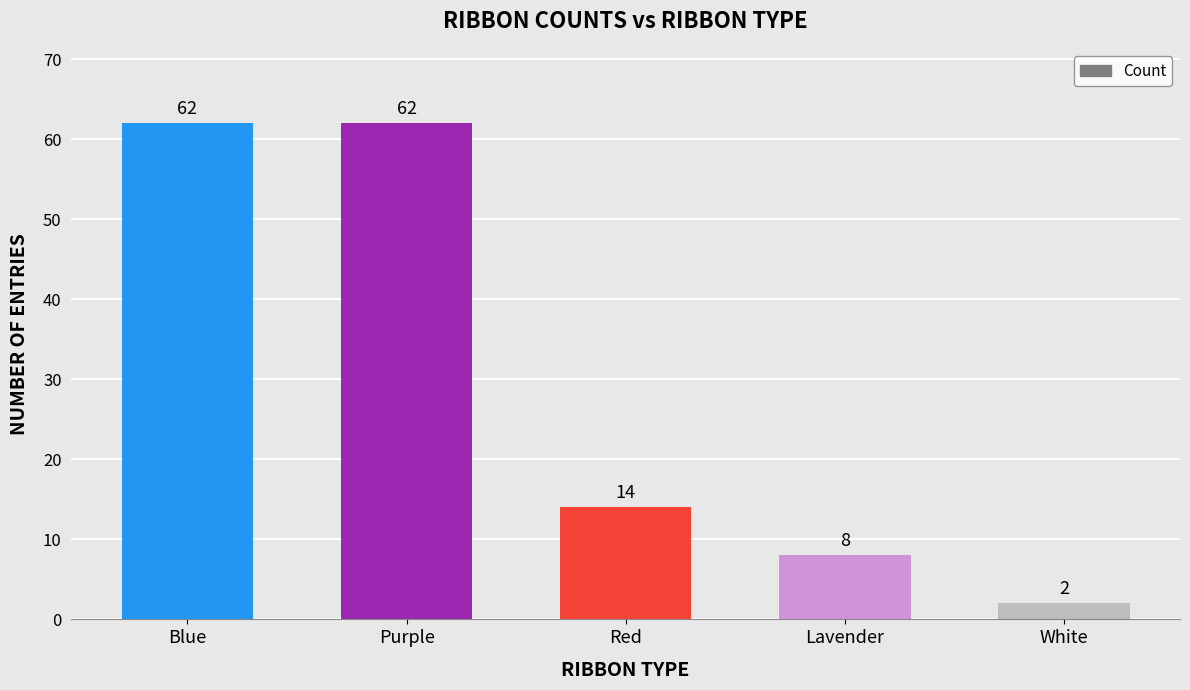

What is the smallest value displayed?

2